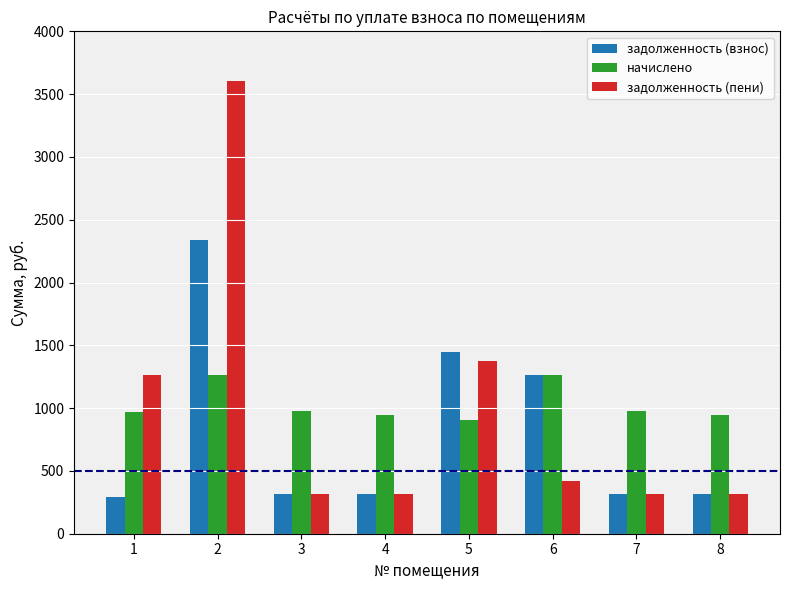

What is the spread (max minus min) of values at 5?

542.4